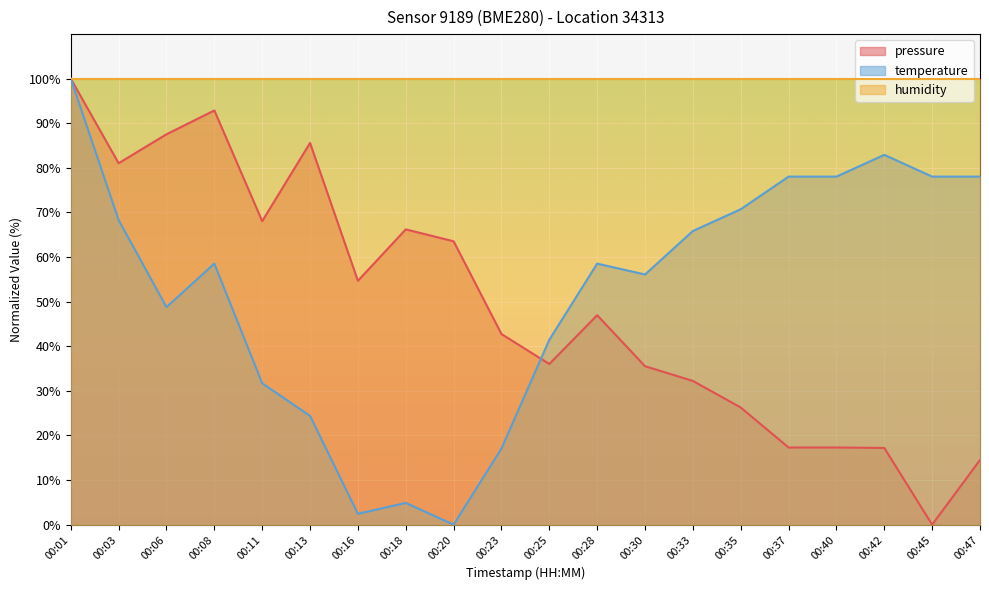

At which label is pressure closest to 50?

00:28